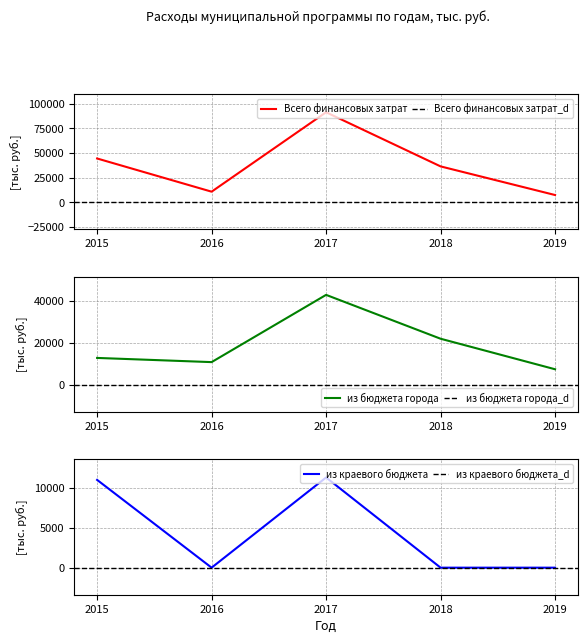

What is the difference between the Всего финансовых затрат values at 2018 and 2019?

29000.0